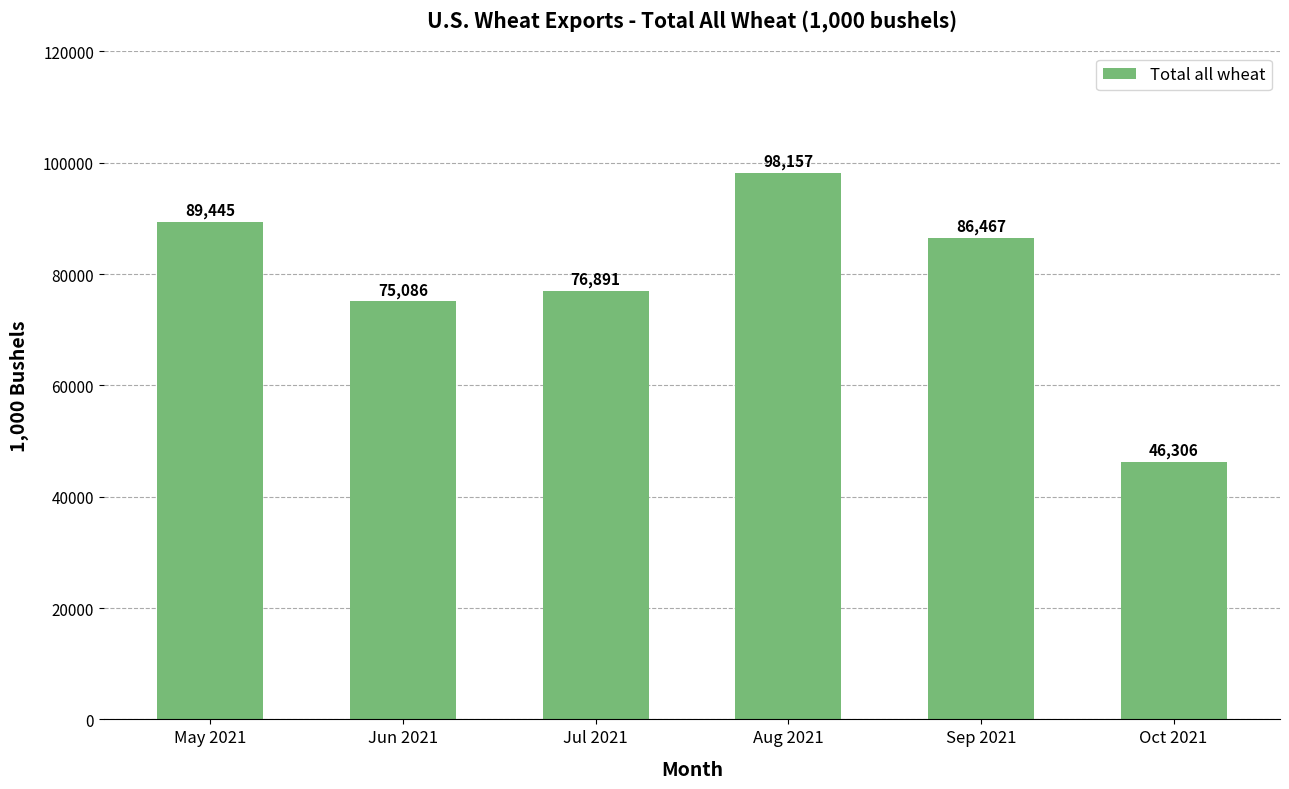

Which has a higher value, May 2021 or Aug 2021?

Aug 2021